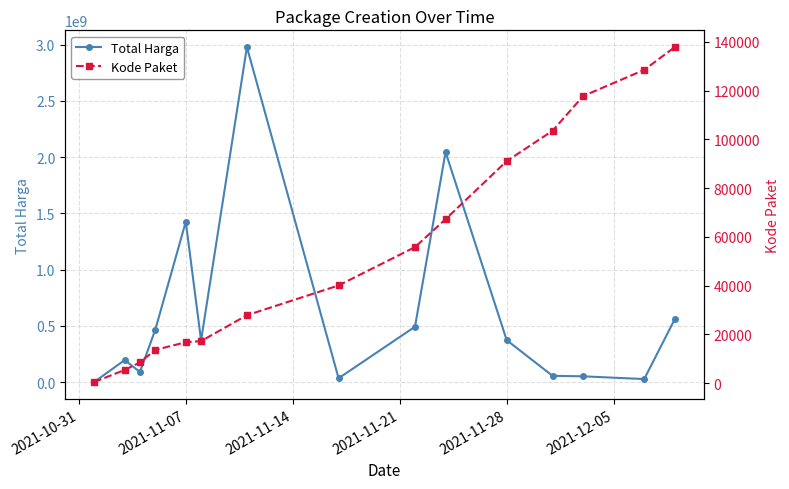

What is the value of the Total Harga point at the 4th from the left?

464002100